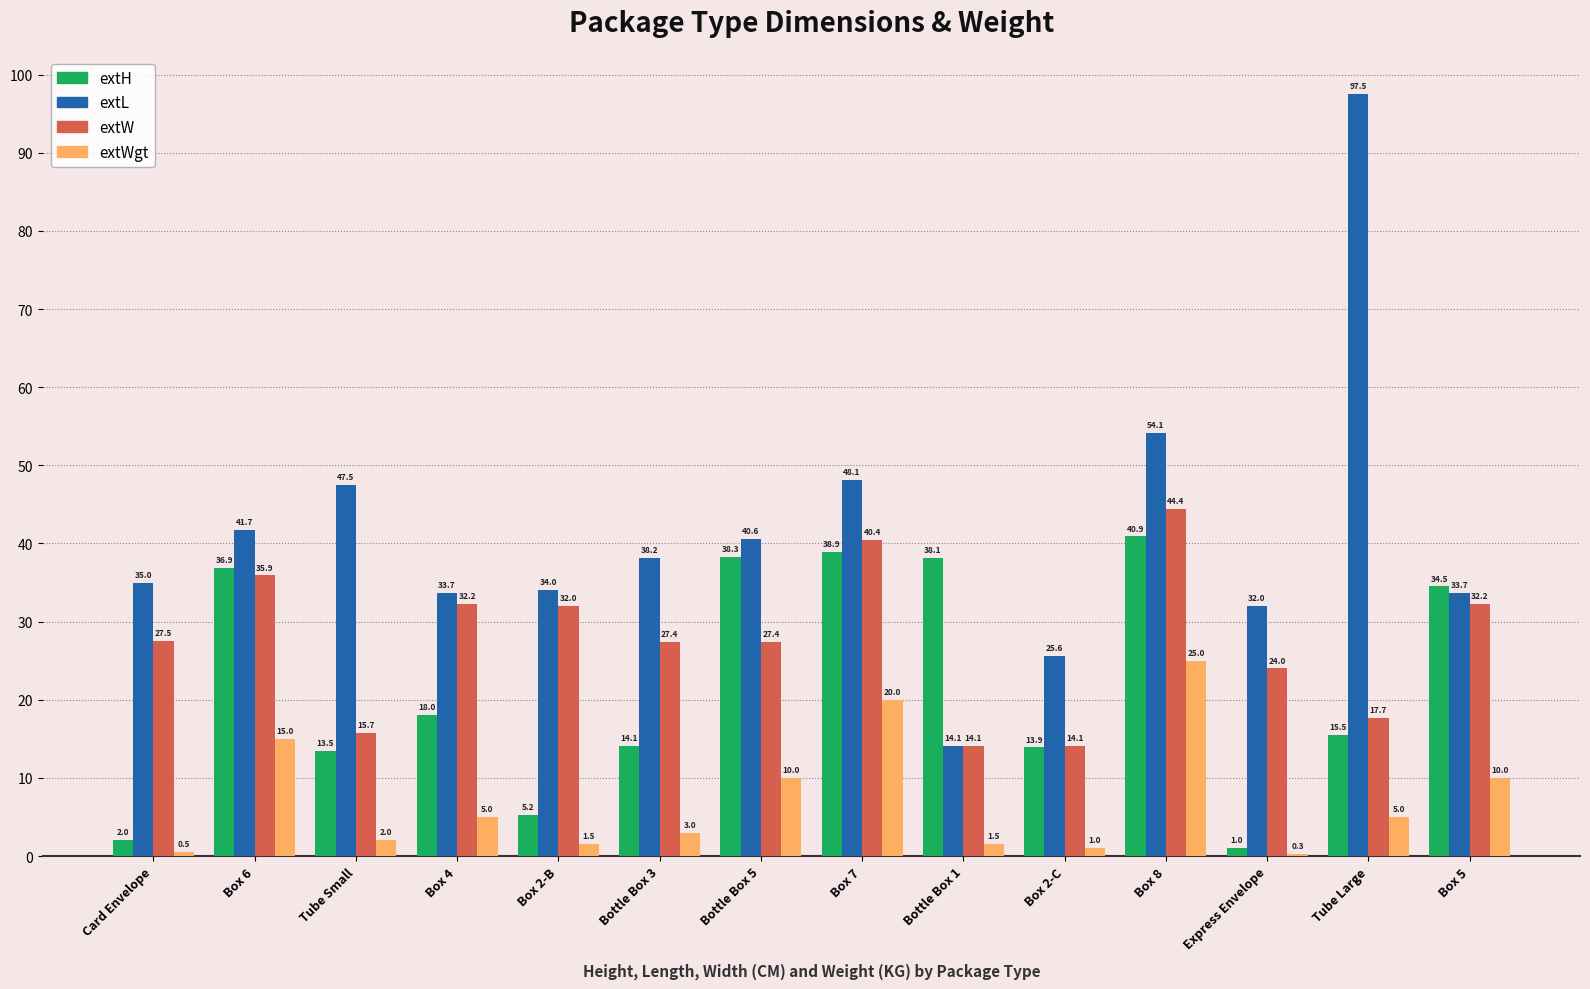

Does the chart contain stacked bars?

No